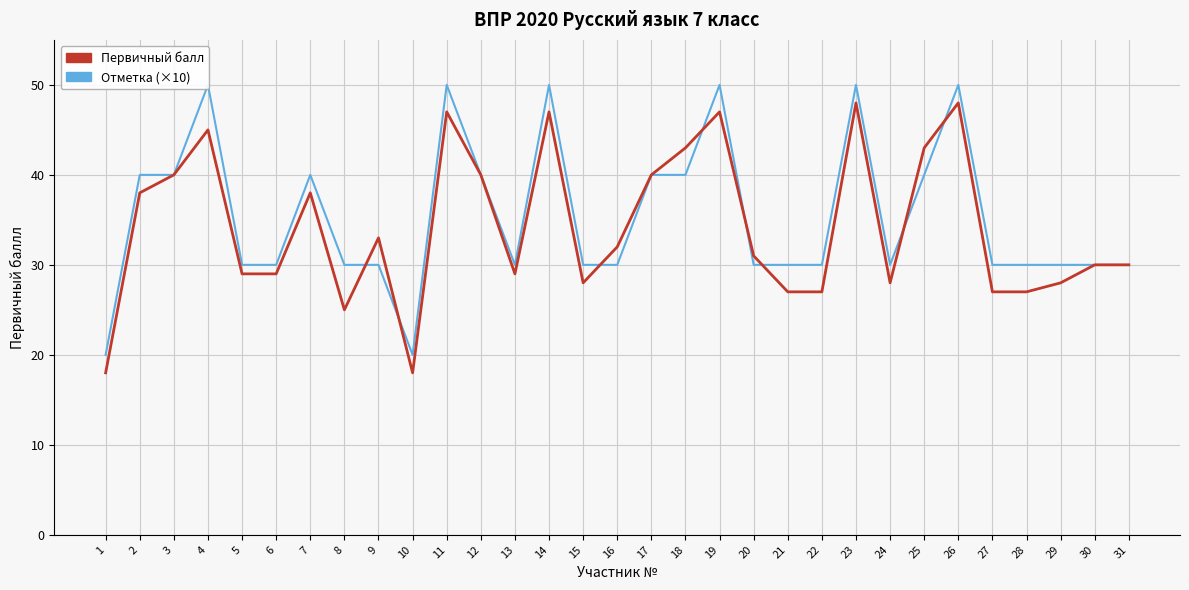

Between which two adjacent categories do Отметка (×10) and Первичный балл first intersect?

8 and 9